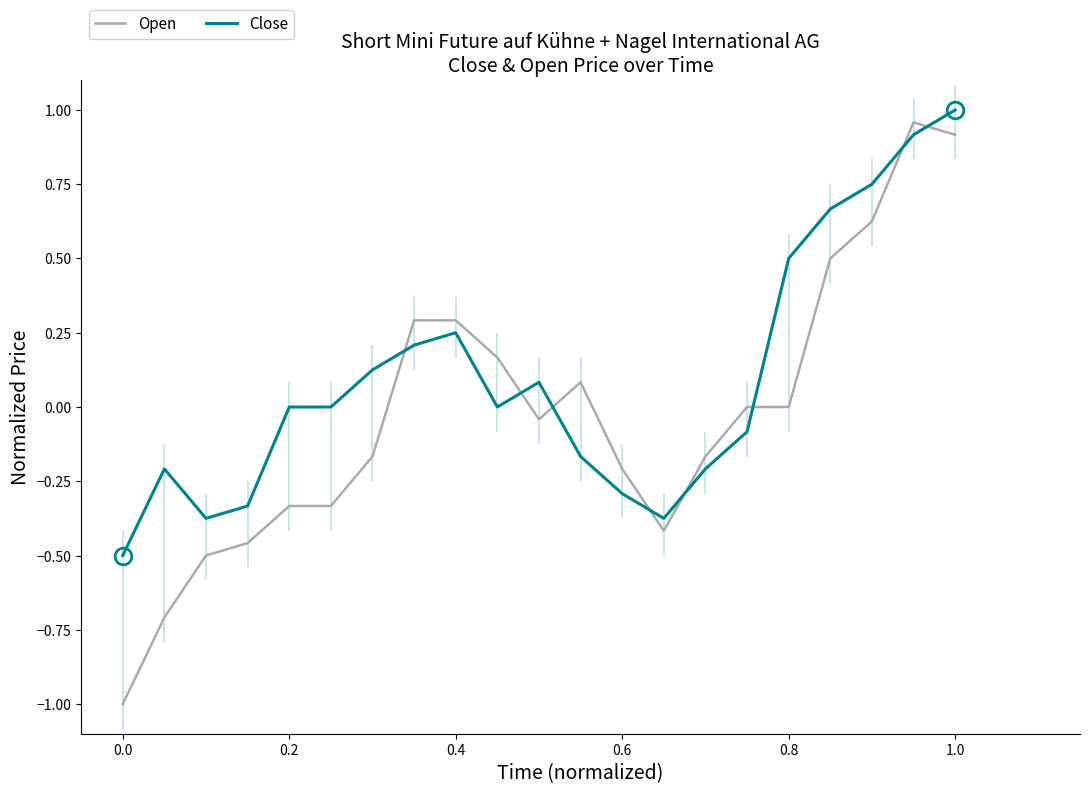

Which series has the largest total across all categories?

Close